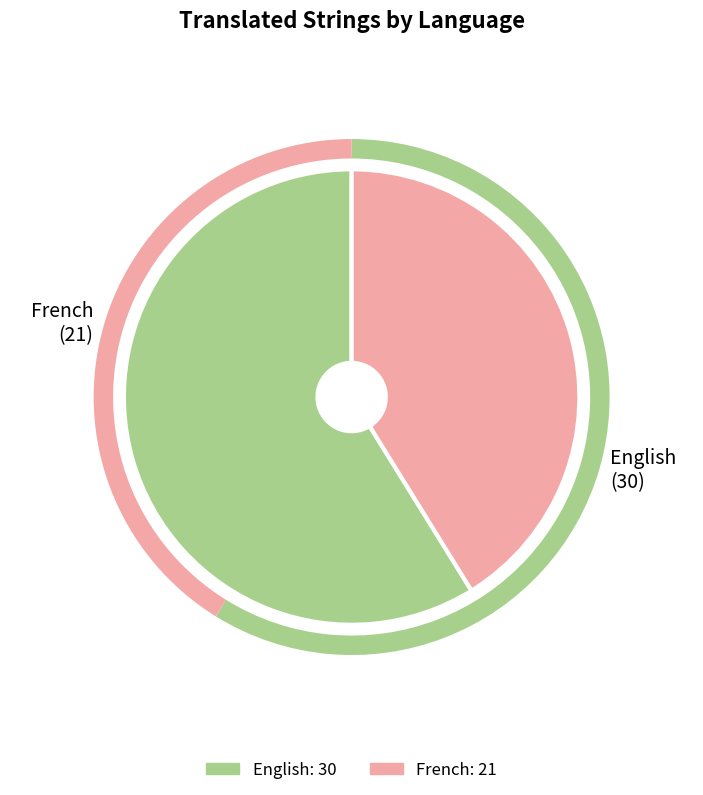

Which has a higher value, English or French?

English